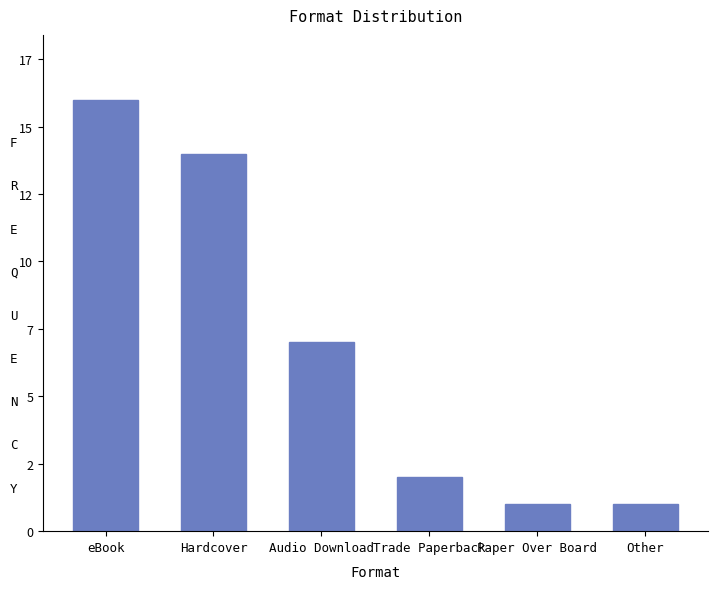

True or false: the data shows 1 at Paper Over Board.

True